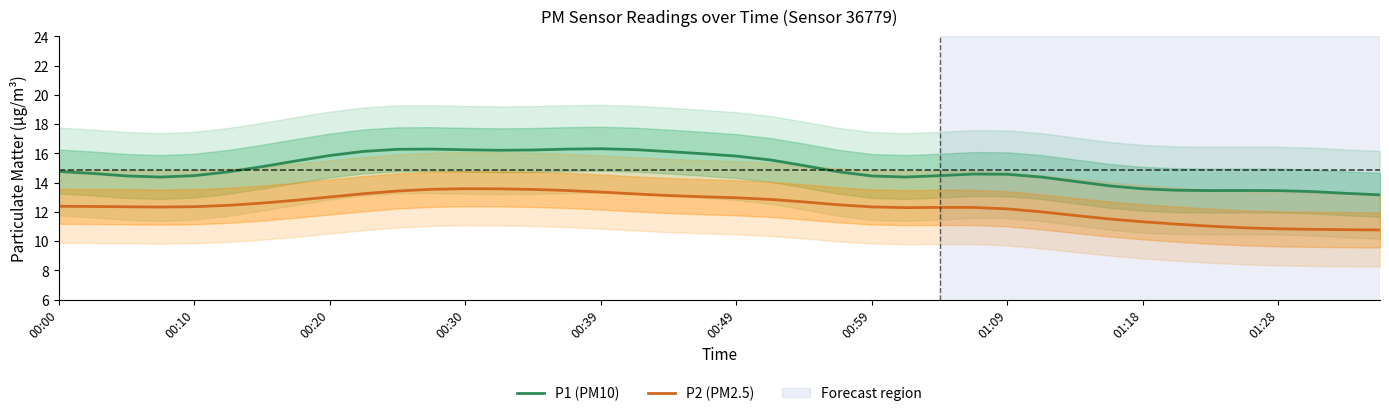

What is the maximum value for P1 (PM10)?

16.3